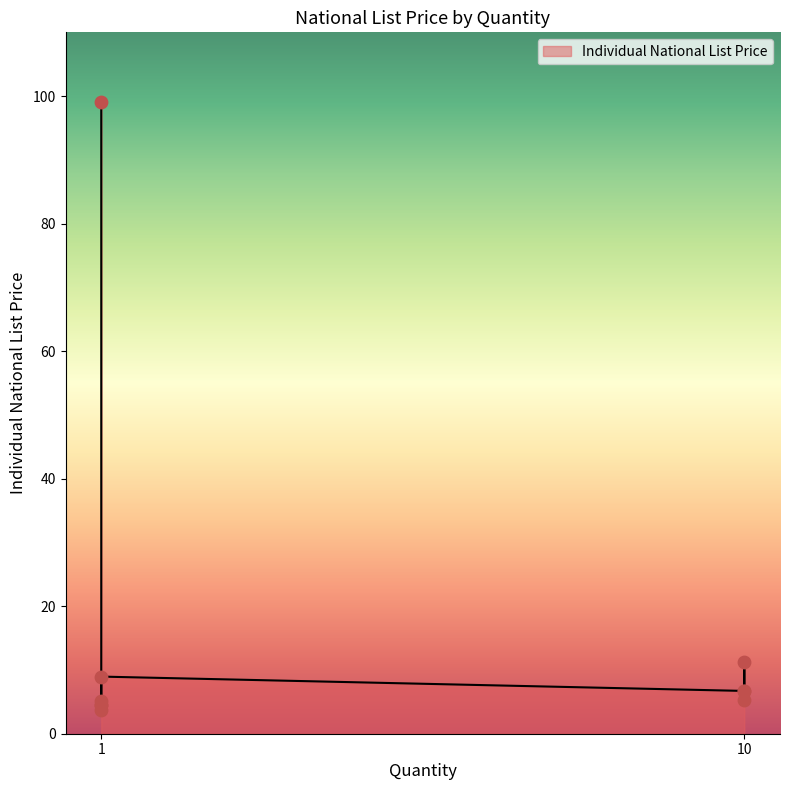

Which has a higher value, 10 or 1?

10